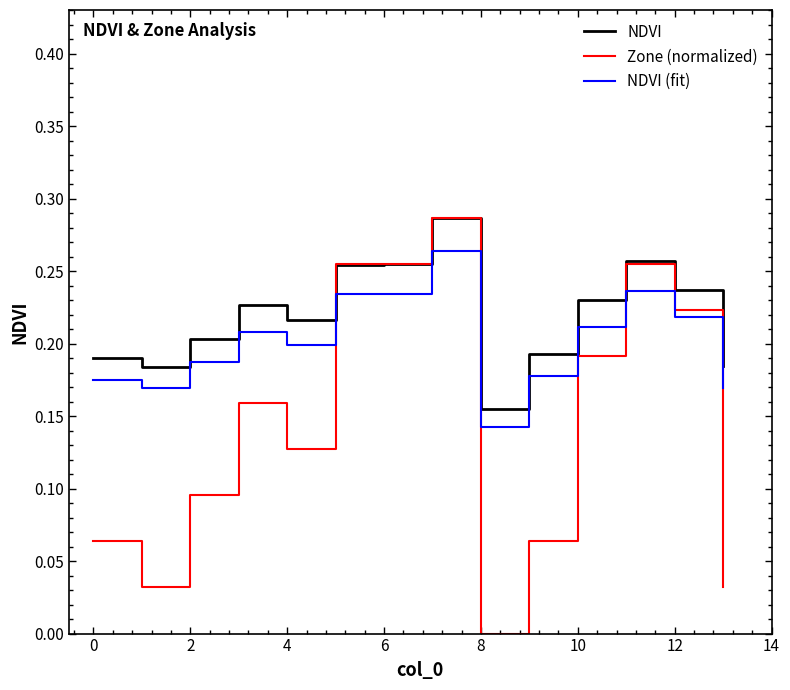

What are all the series names shown in the legend?

NDVI, Zone (normalized), NDVI (fit)